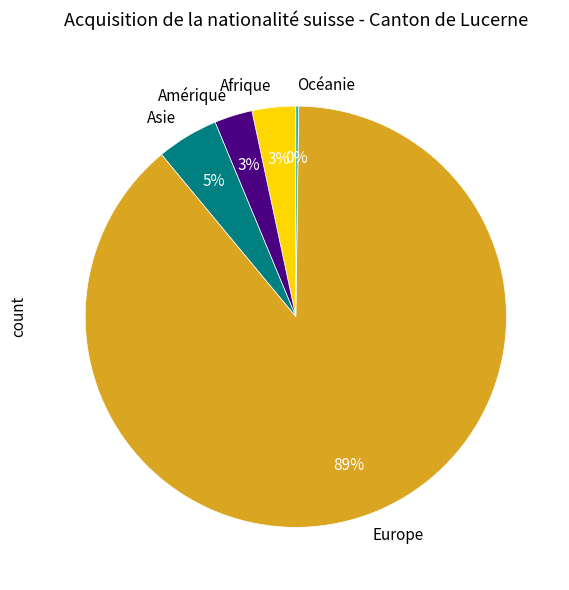

What is the largest slice in the pie chart?

Europe